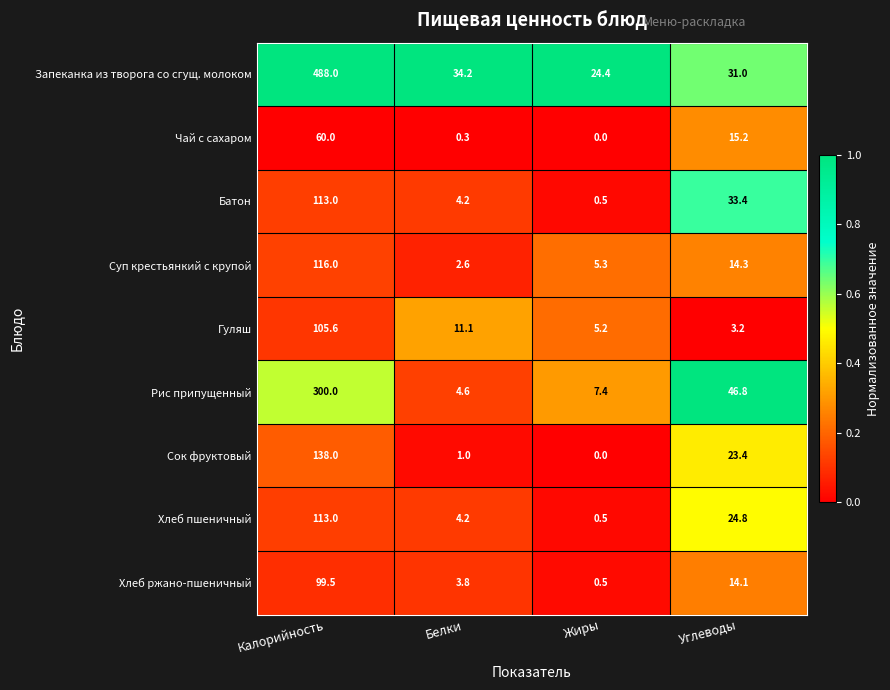

What is the sum of all Чай с сахаром values?

75.5